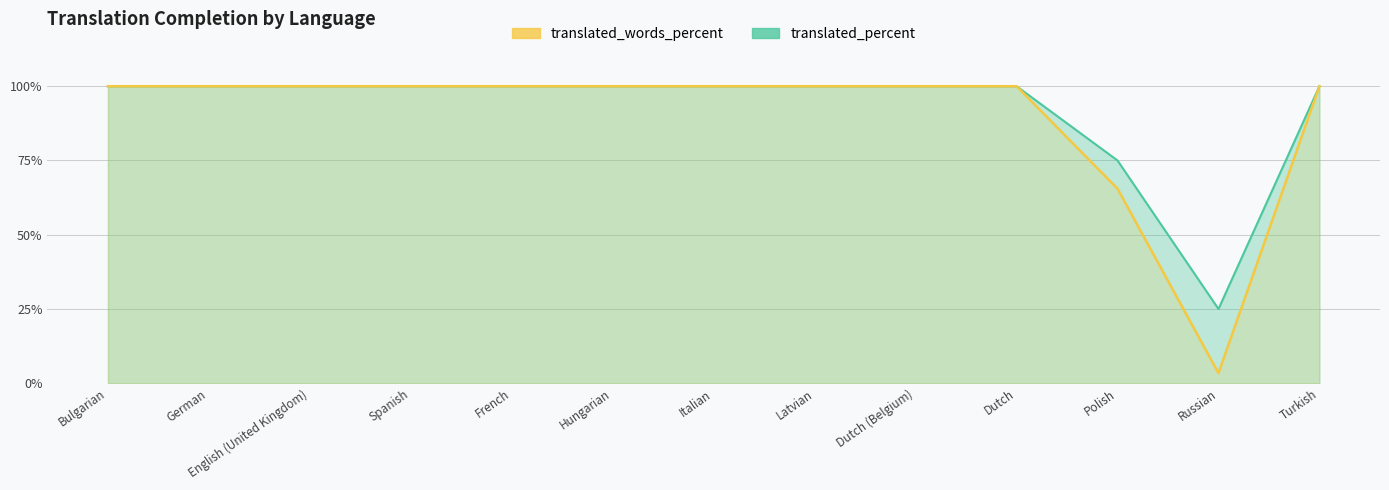

The translated_words_percent series shows 37.1 at Dutch (Belgium). True or false?

False